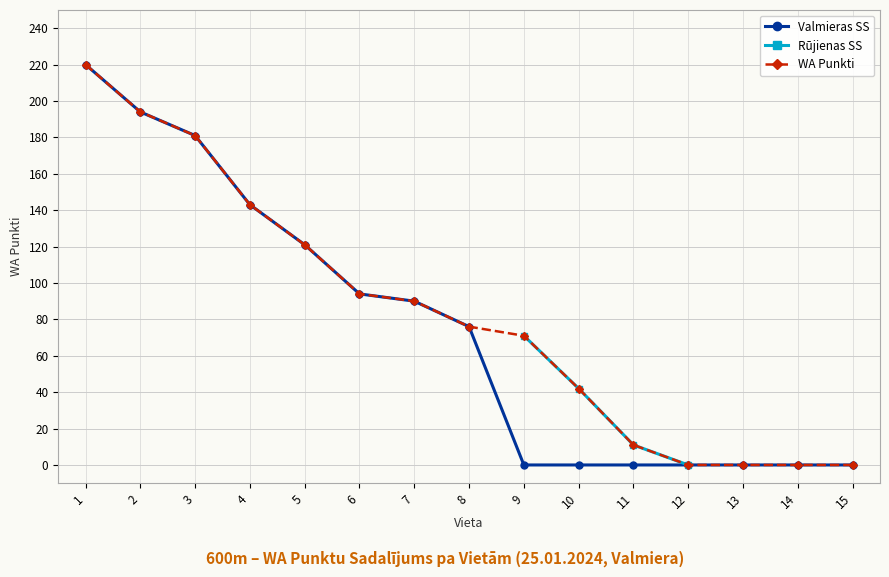

How many data points does each series have?

15